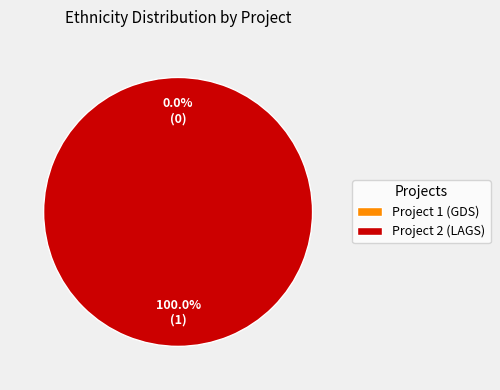

Which slice is the largest?

Project 2 (LAGS)